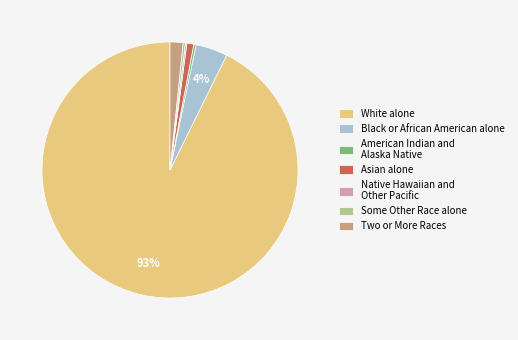

Between White alone and American Indian and Alaska Native, which is larger?

White alone